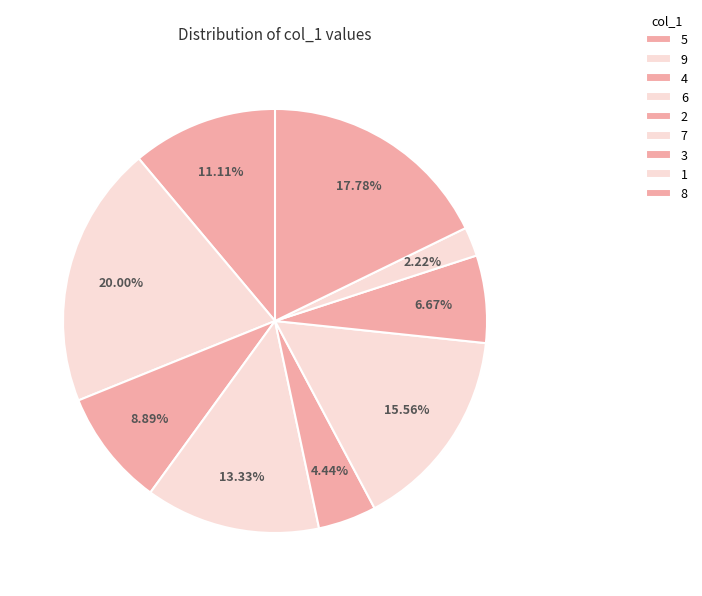

Rank the categories by value from lowest to highest.

1, 2, 3, 4, 5, 6, 7, 8, 9